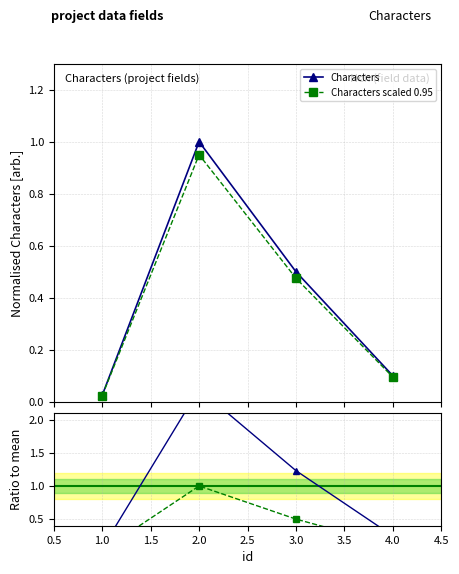

In Characters, how many points are higher than both neighbors (excluding endpoints)?

1